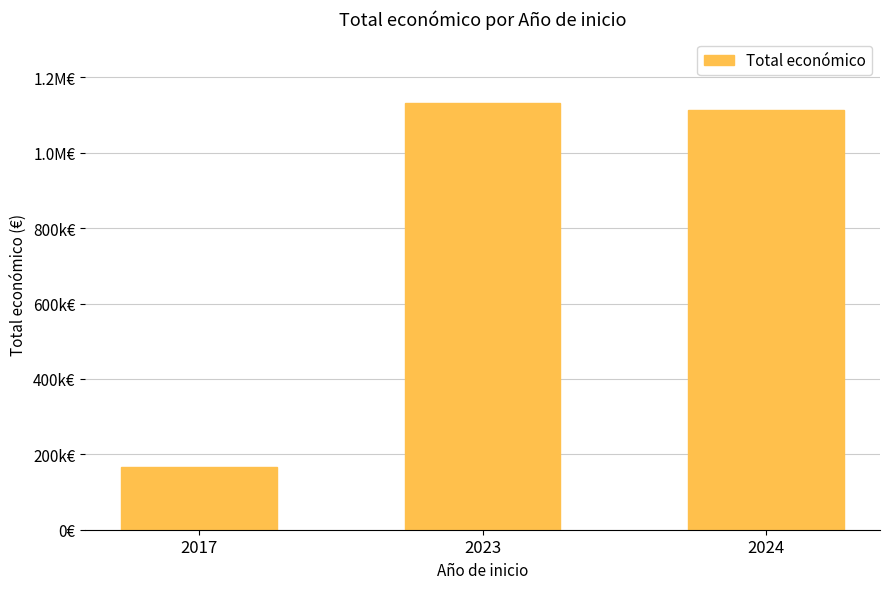

What is the smallest value displayed?

166307